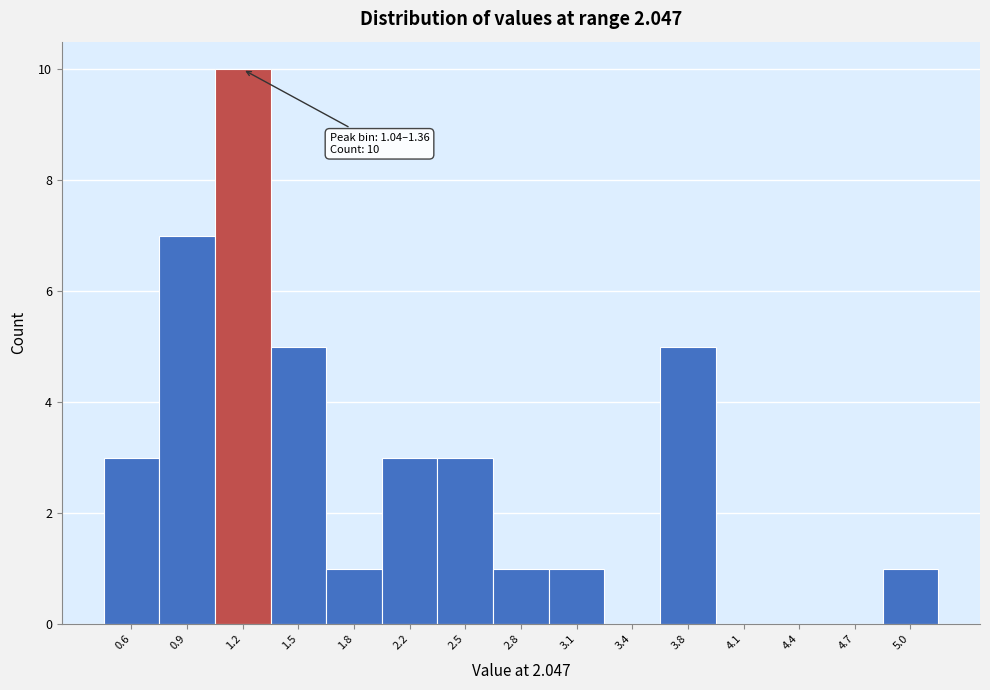

Over which range of the x-axis is the bar tallest?

1.04 to 1.36